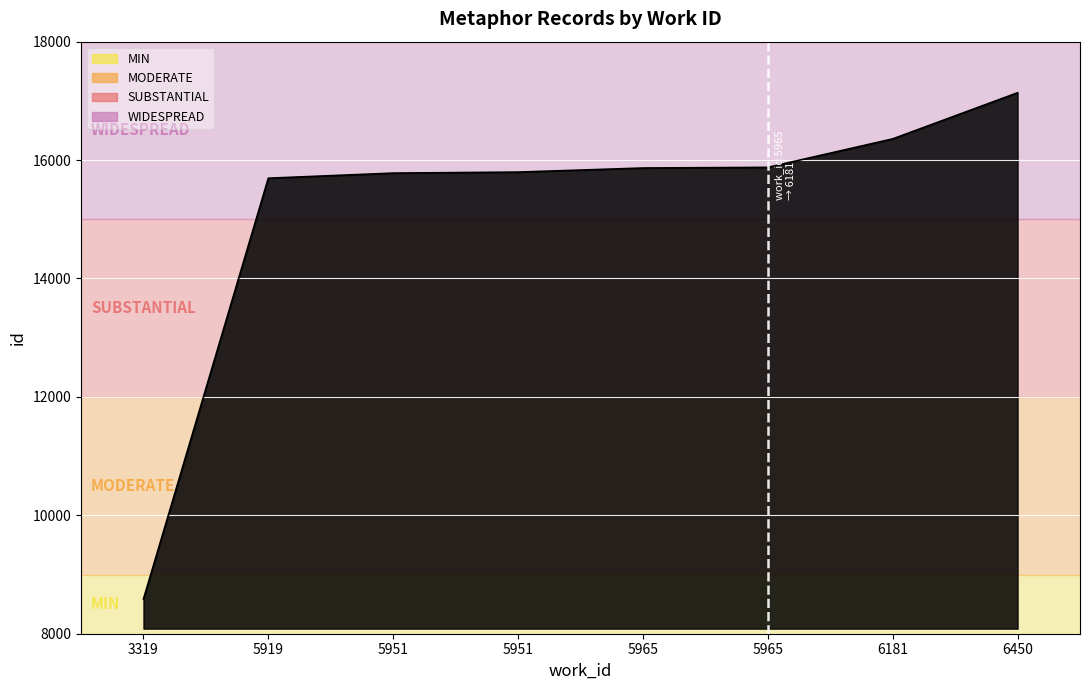

True or false: the data shows 8586 at 3319.

True